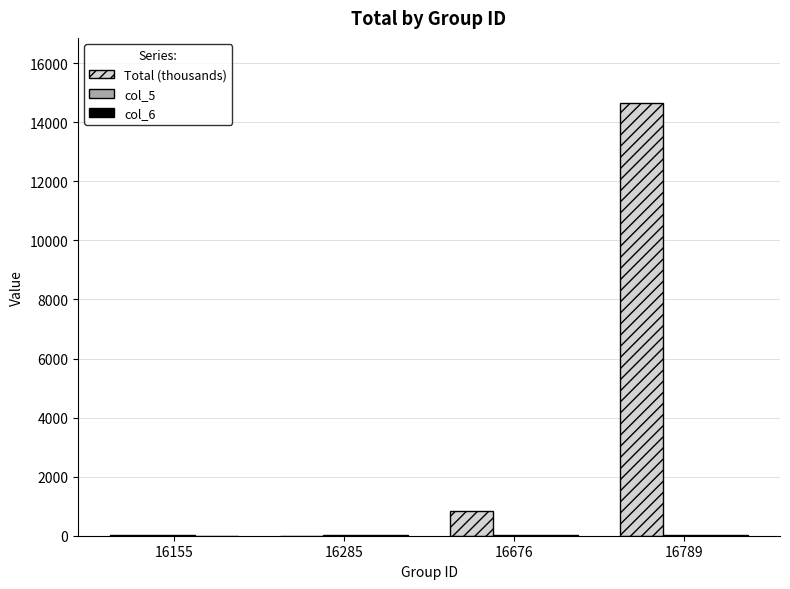

The Total (thousands) series shows 826.1 at 16676. True or false?

True